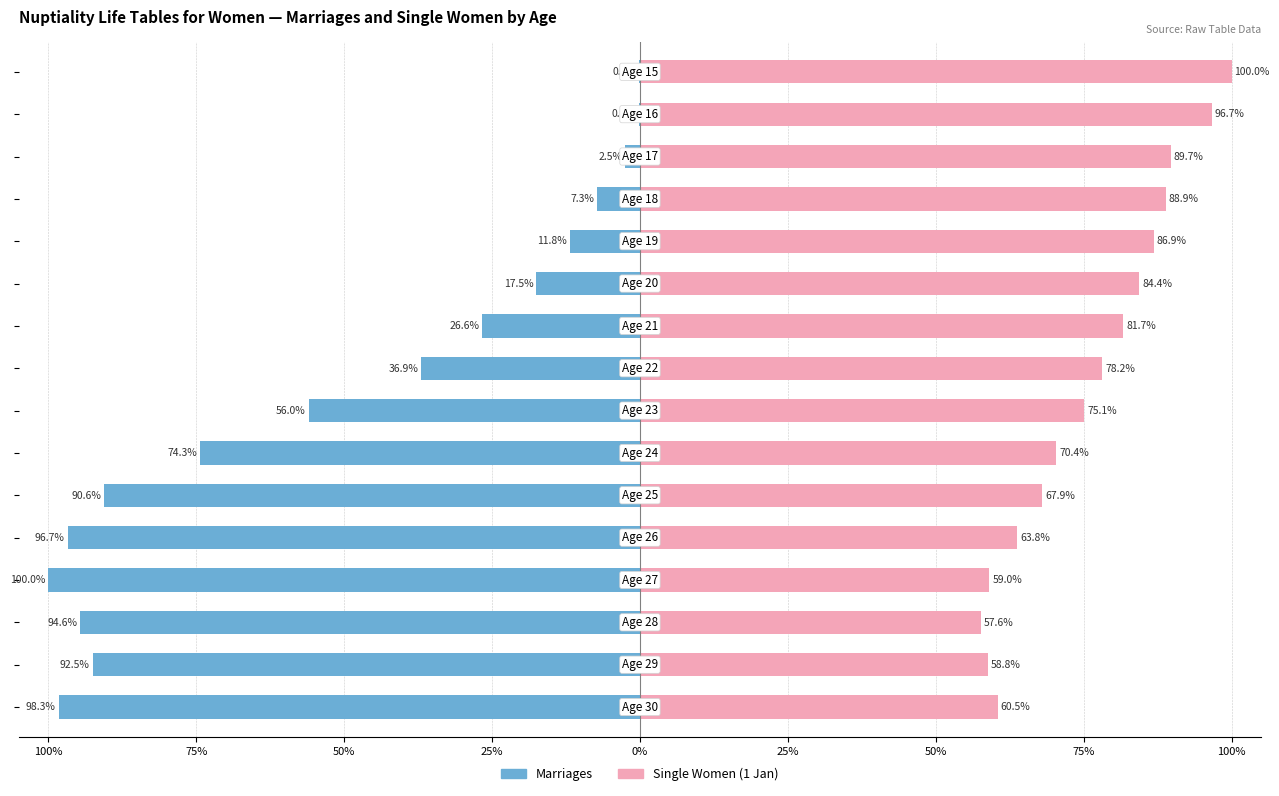

What is the value of the Single Women (1 Jan) bar at the 1st from the left?

100.0